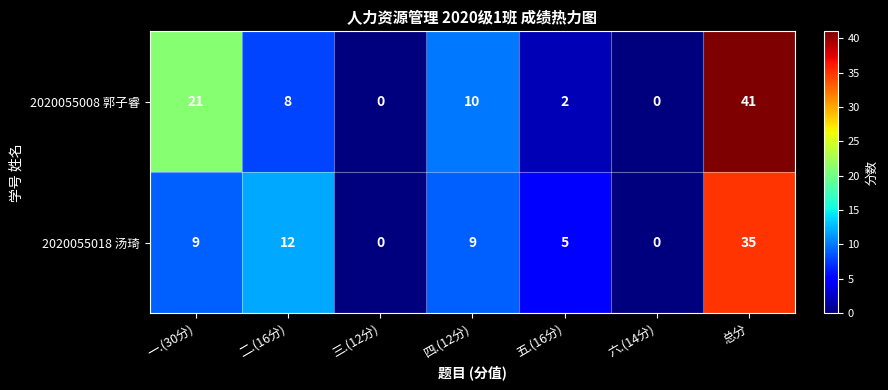

What is the sum of all 2020055008 郭子睿 values?

82